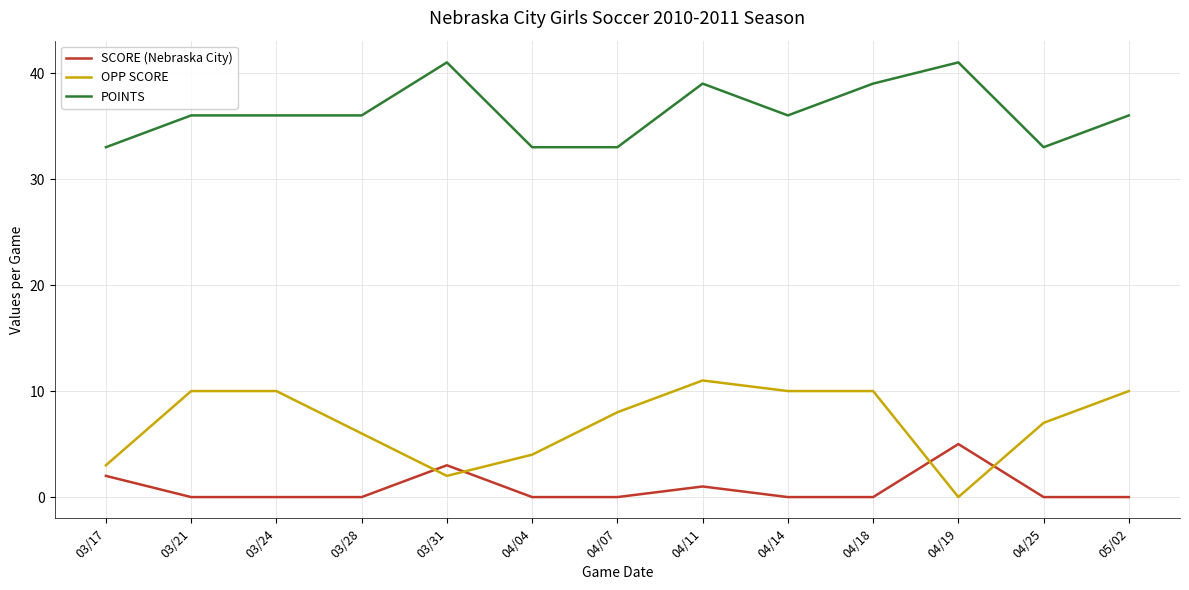

Which series has the largest total across all categories?

POINTS